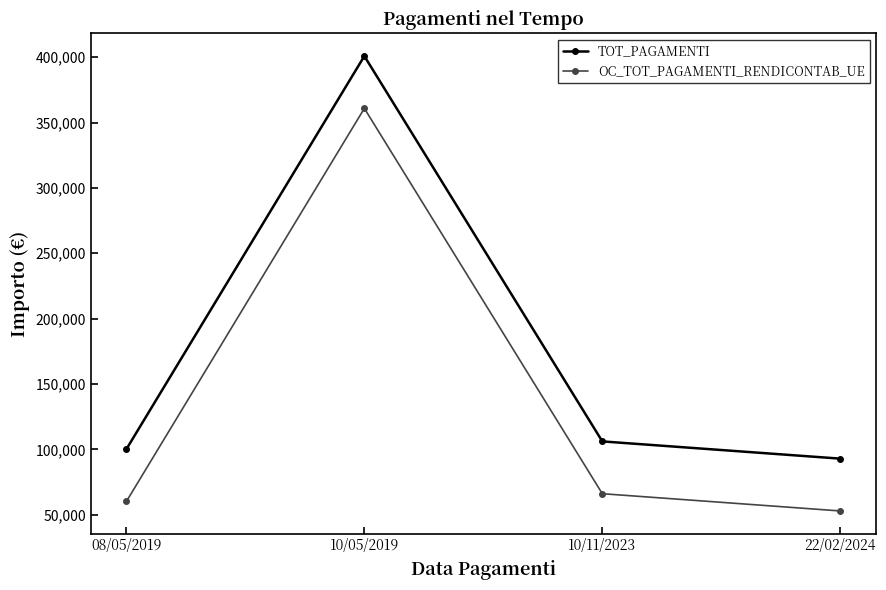

Rank the series by their average value, from lowest to highest.

OC_TOT_PAGAMENTI_RENDICONTAB_UE, TOT_PAGAMENTI